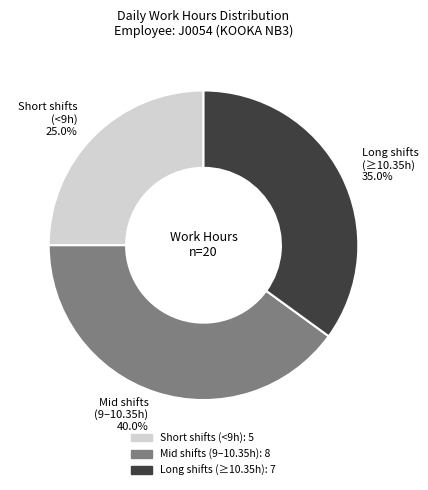

How many segments does this pie chart have?

3